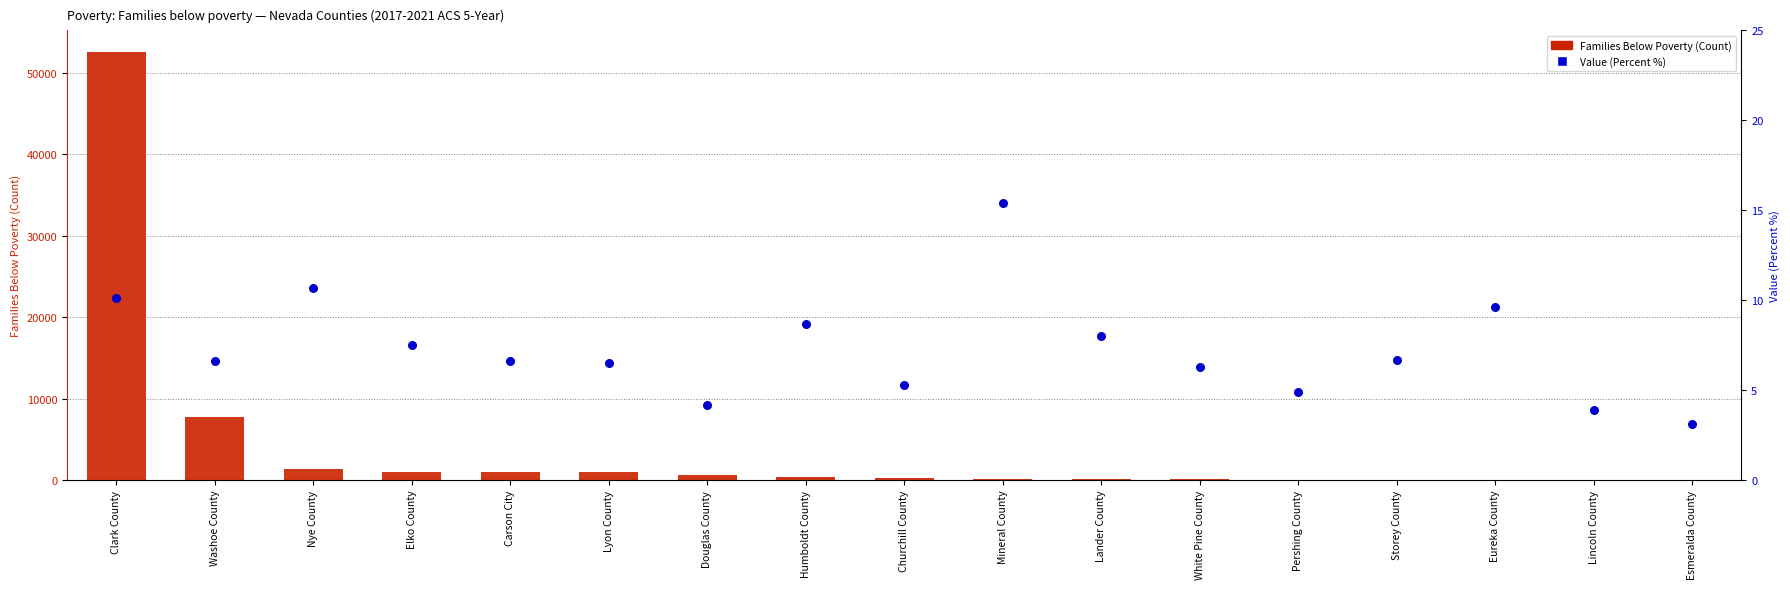

At which category is the sum across all series the highest?

Clark County